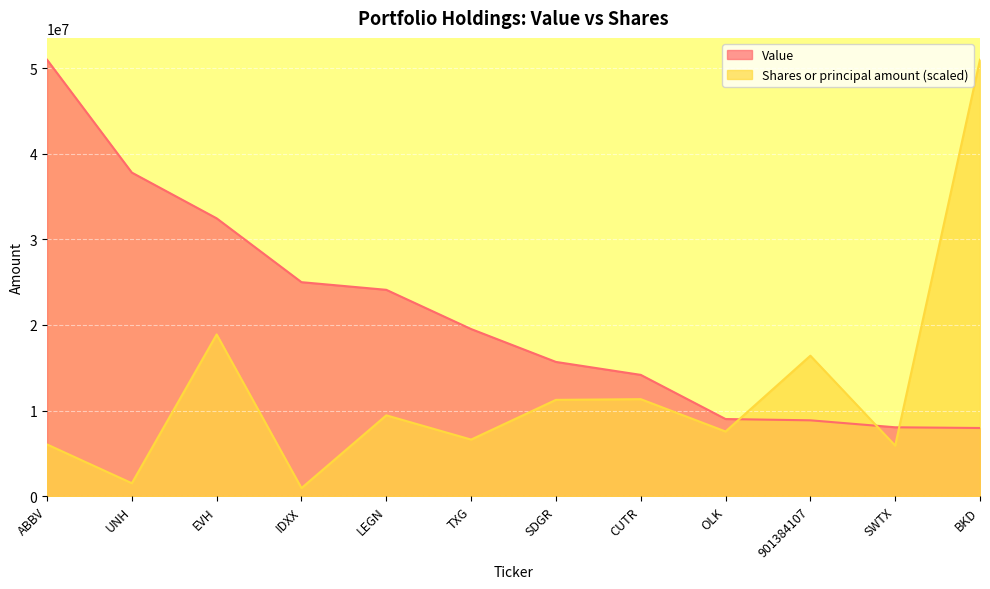

Is it true that Value equals 5211972.4 at LEGN?

False